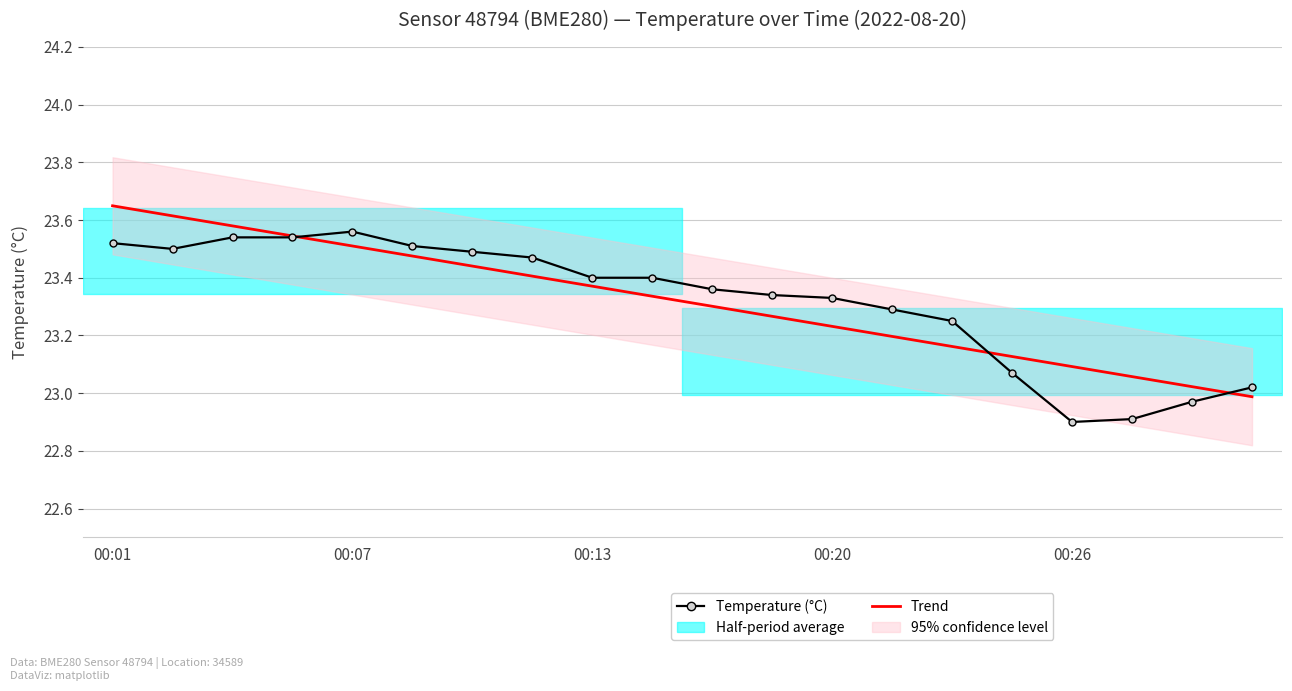

Which series ends up on top after the final intersection of Temperature (°C) and Trend (temperature)?

Temperature (°C)